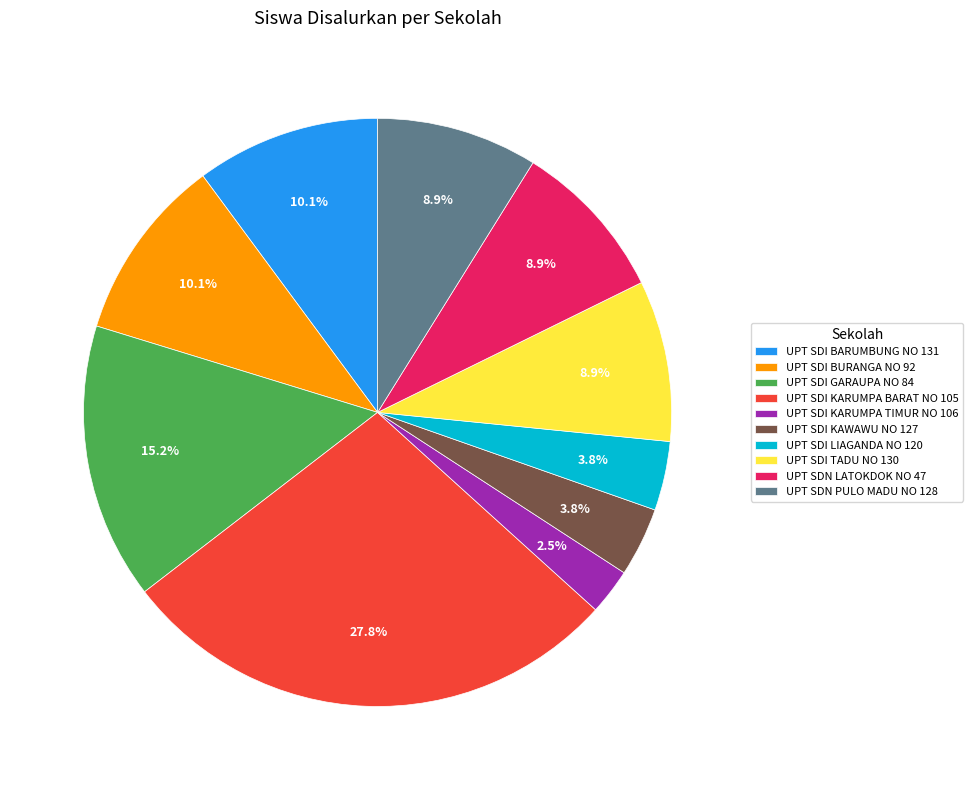

Does UPT SDI KAWAWU NO 127 represent more than half of the total?

No